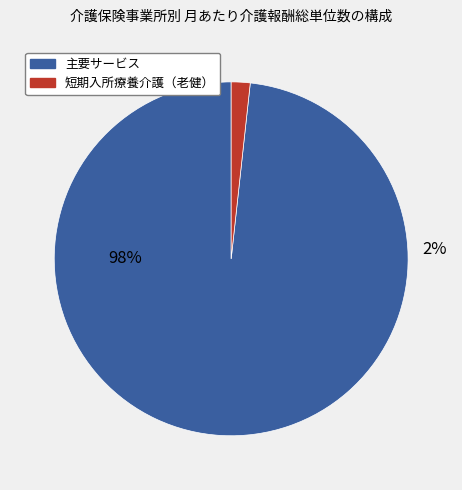

What percentage is NOT represented by 短期入所療養介護（老健）?

98.3%